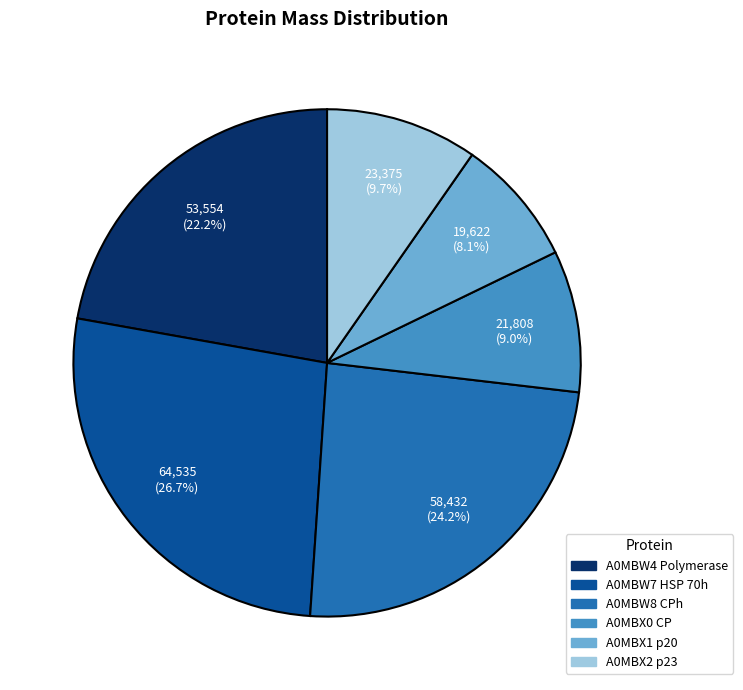

How many slices are in this pie chart?

6